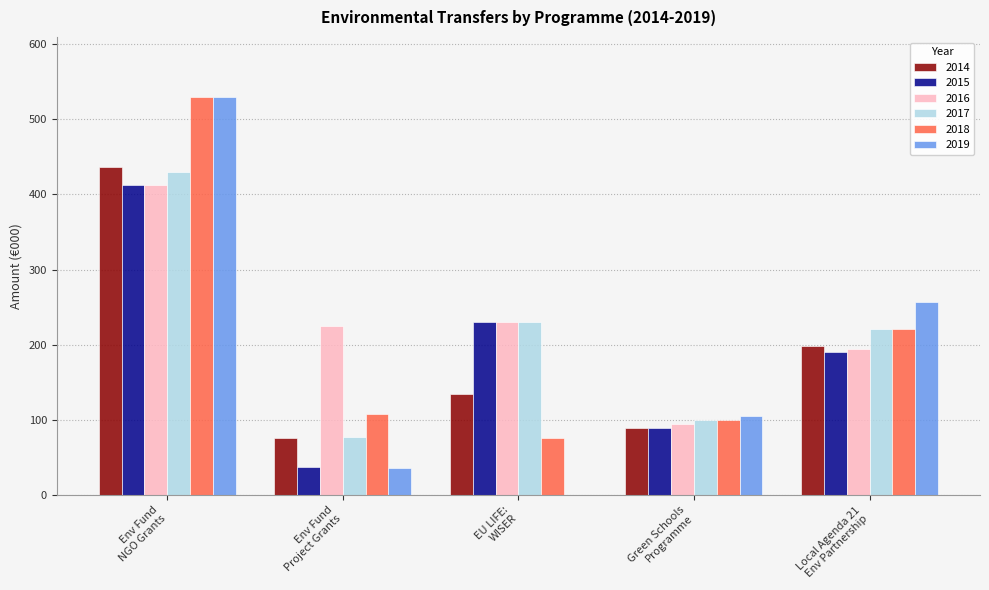

What is the highest value of the 2017 series?

430.0